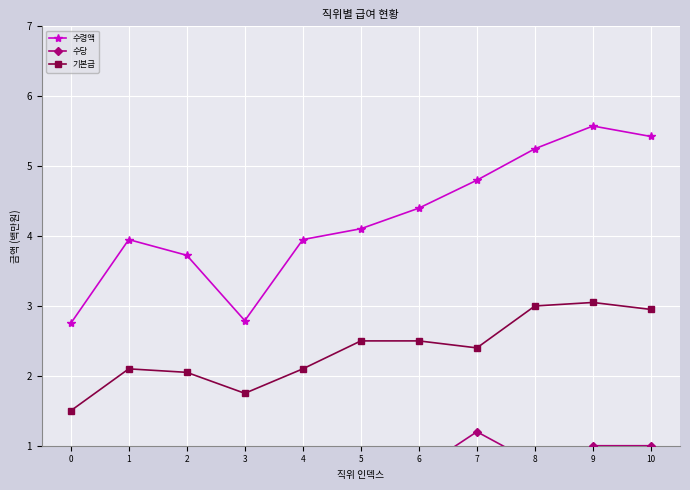

True or false: 수당 and 수령액 intersect in this chart.

False